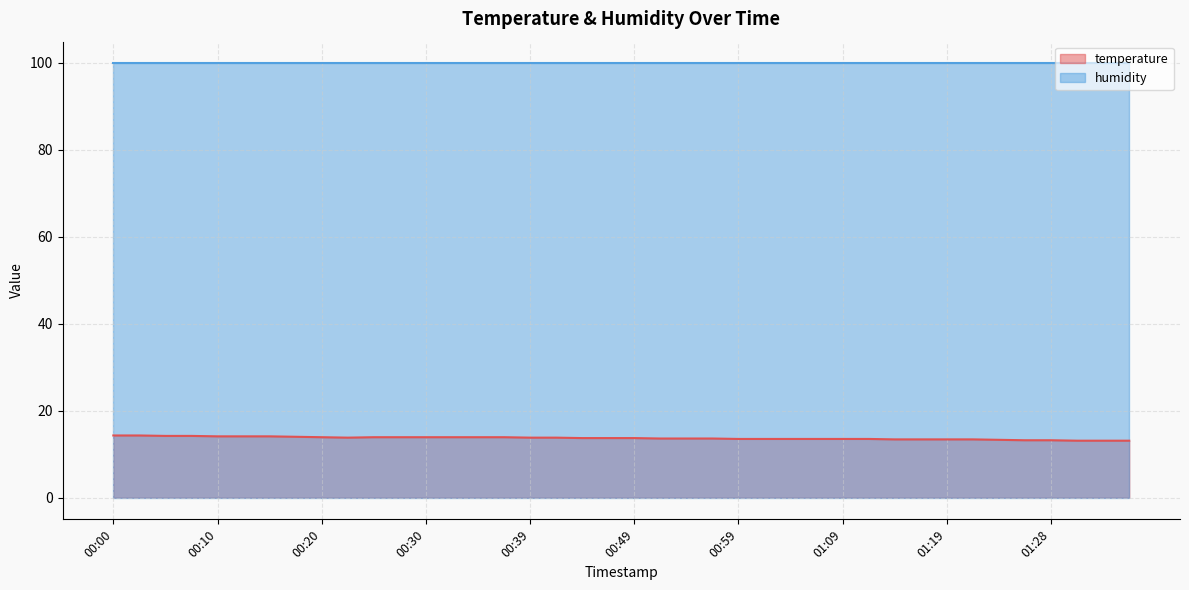

How many categories are shown in the chart?

40